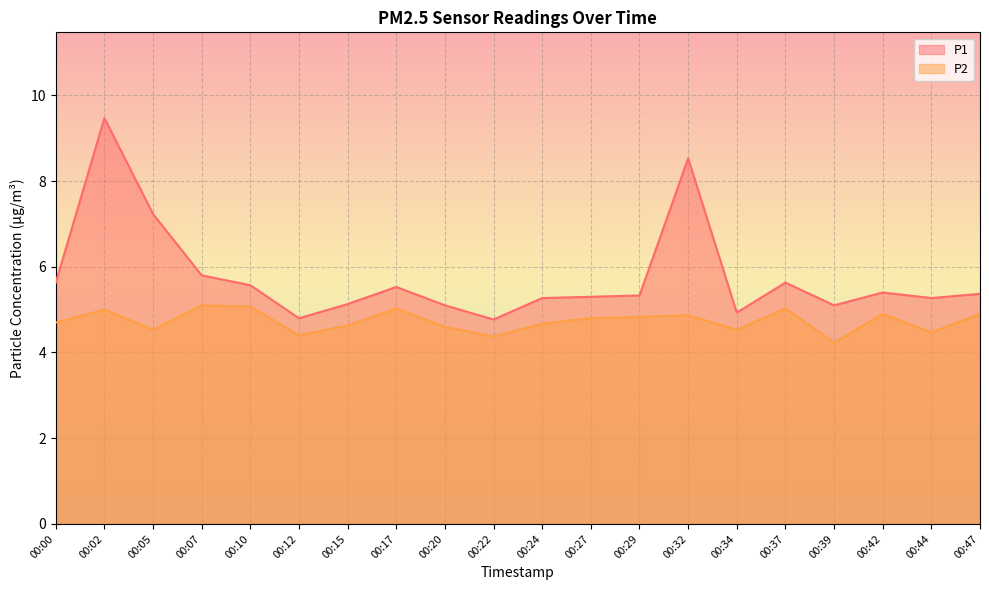

What are all the series names shown in the legend?

P1, P2